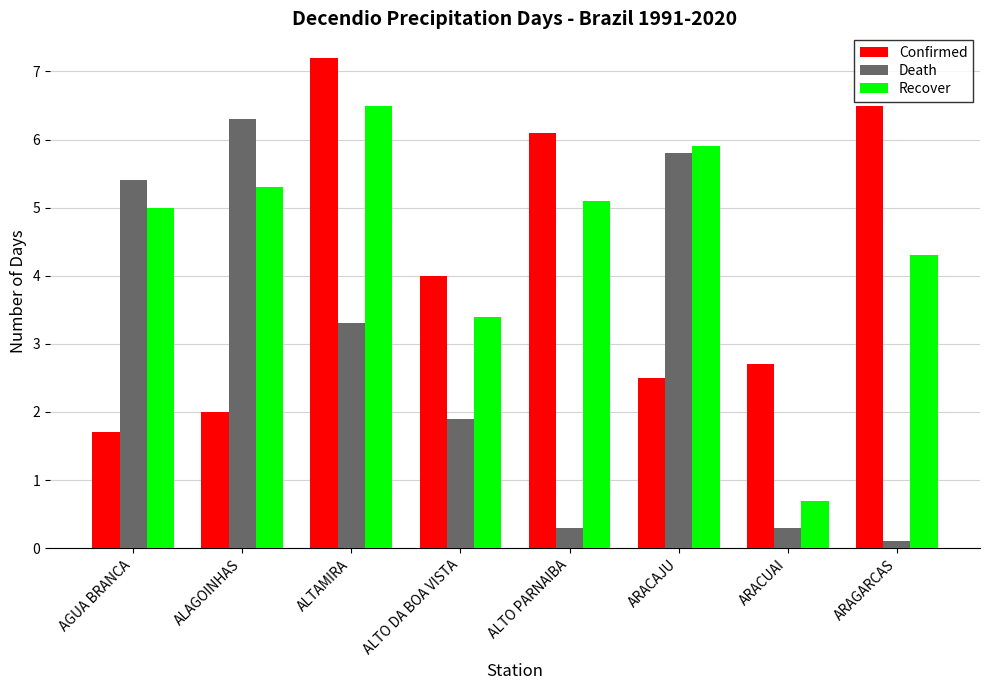

What is the value of the Confirmed bar at the 2nd from the left?

2.0